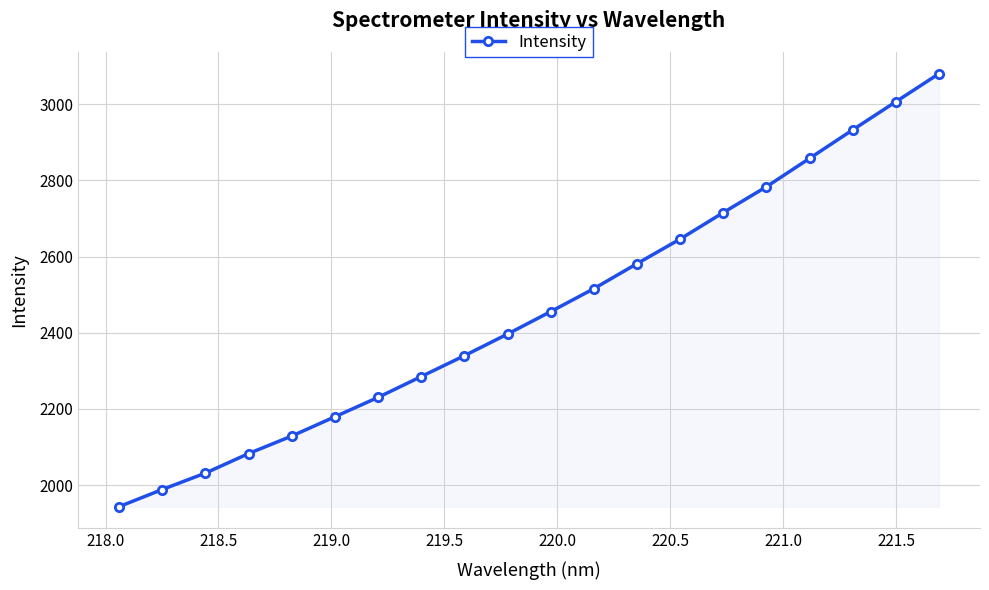

What is the sum of all values?

49184.6